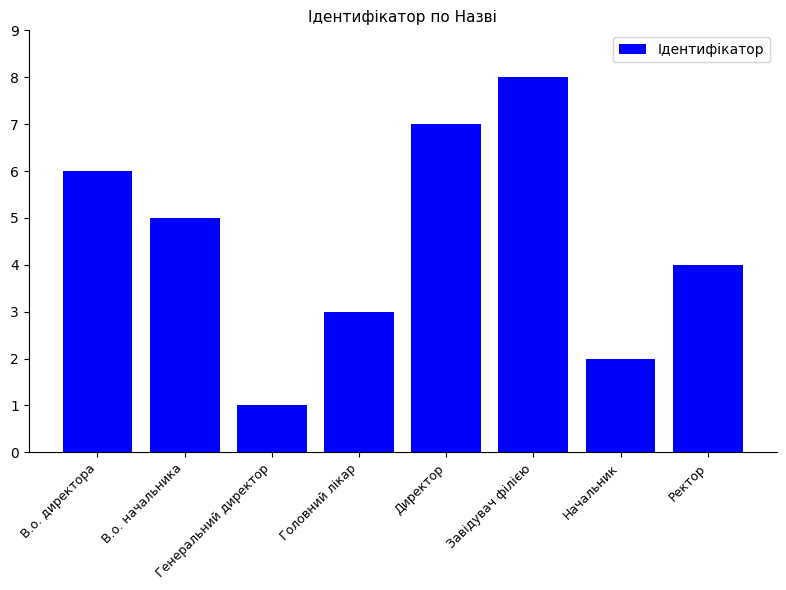

True or false: the data shows 1 at Генеральний директор.

True